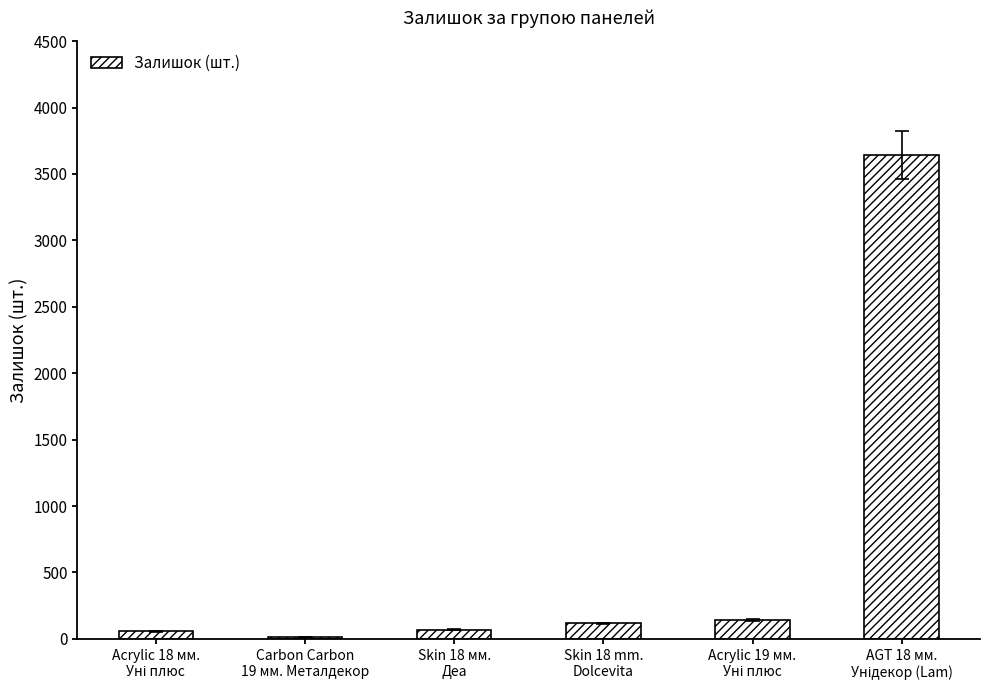

How many categories are shown in the chart?

6